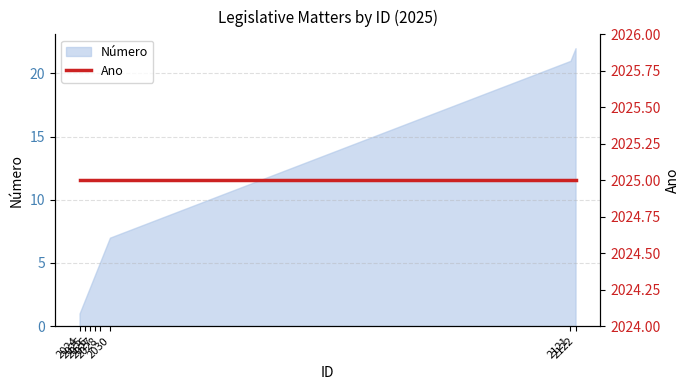

The value at 2025 is 2. True or false?

True